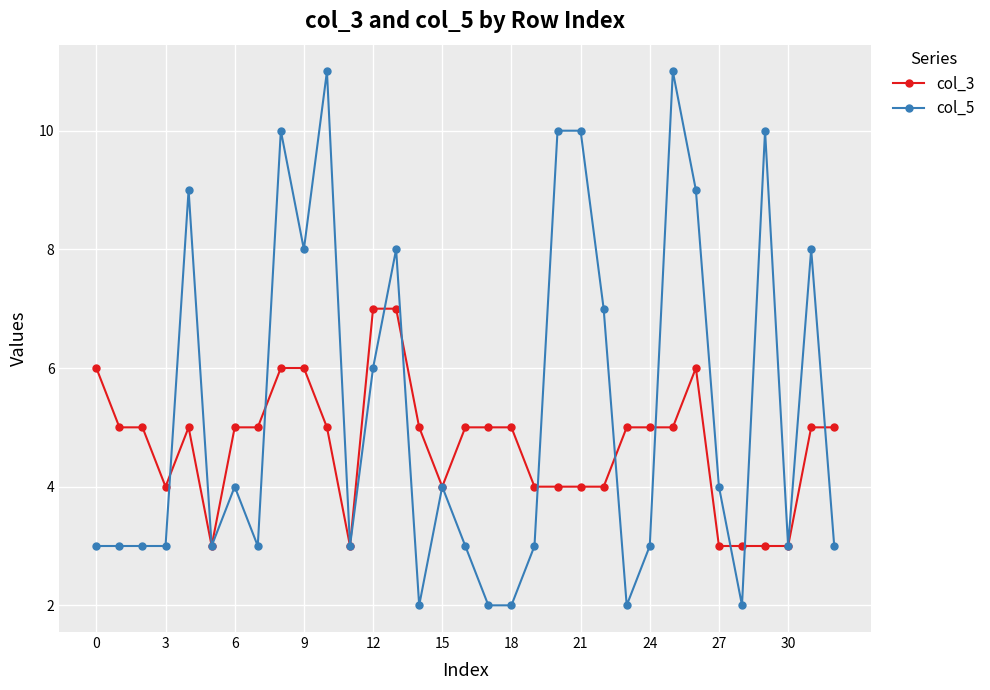

Rank the series by their average value, from highest to lowest.

col_5, col_3